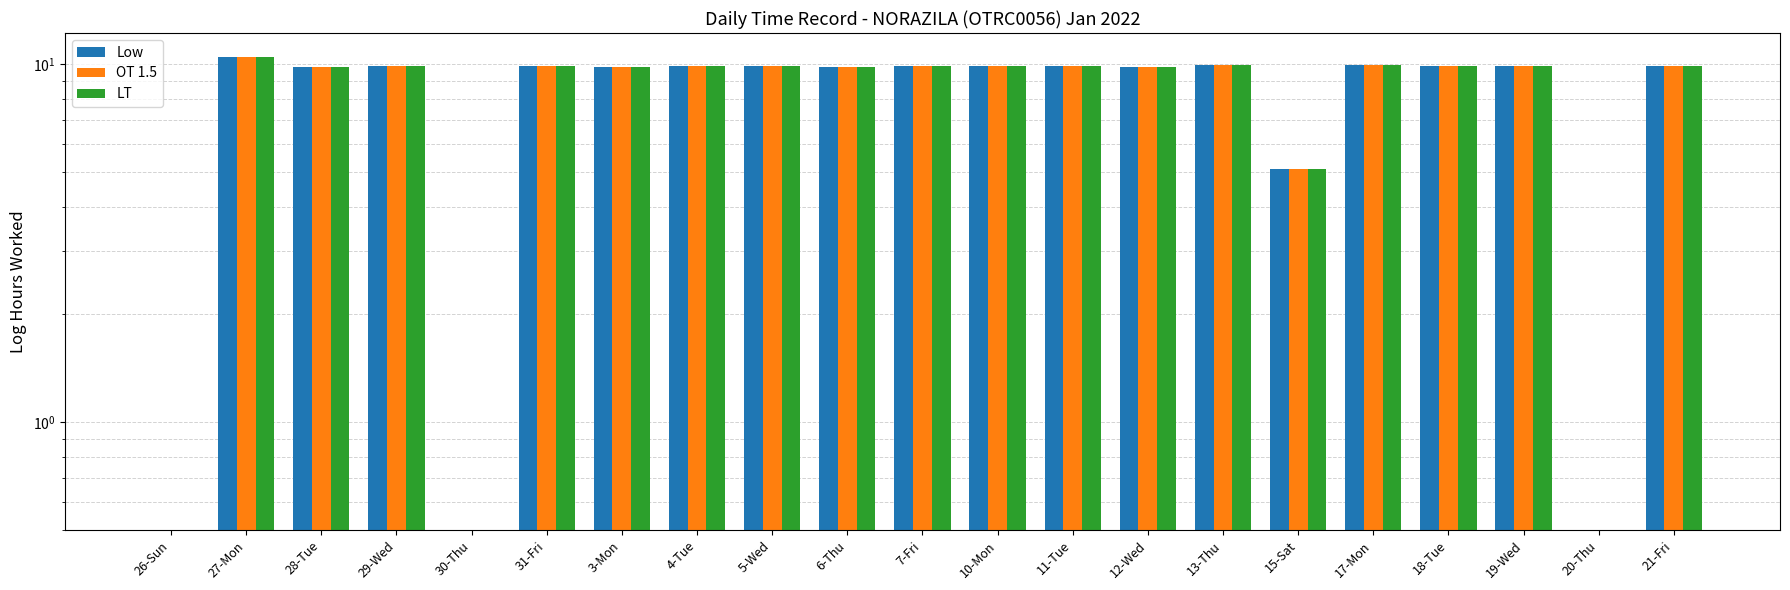

Read the LT value at 5-Wed.

9.8